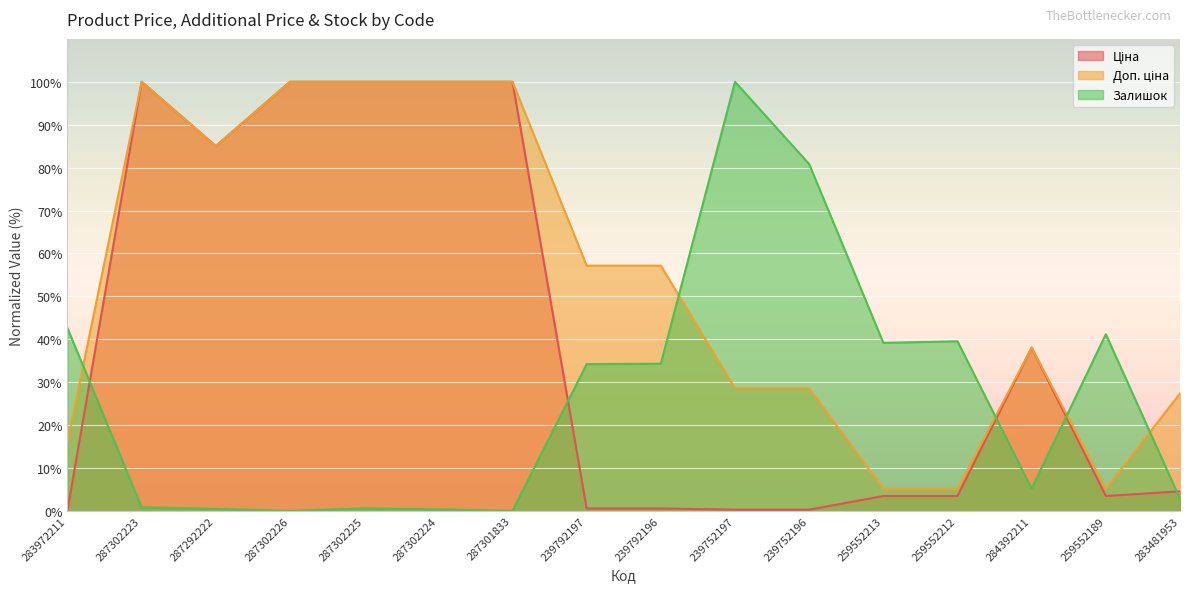

Which series has the largest total across all categories?

Доп. ціна